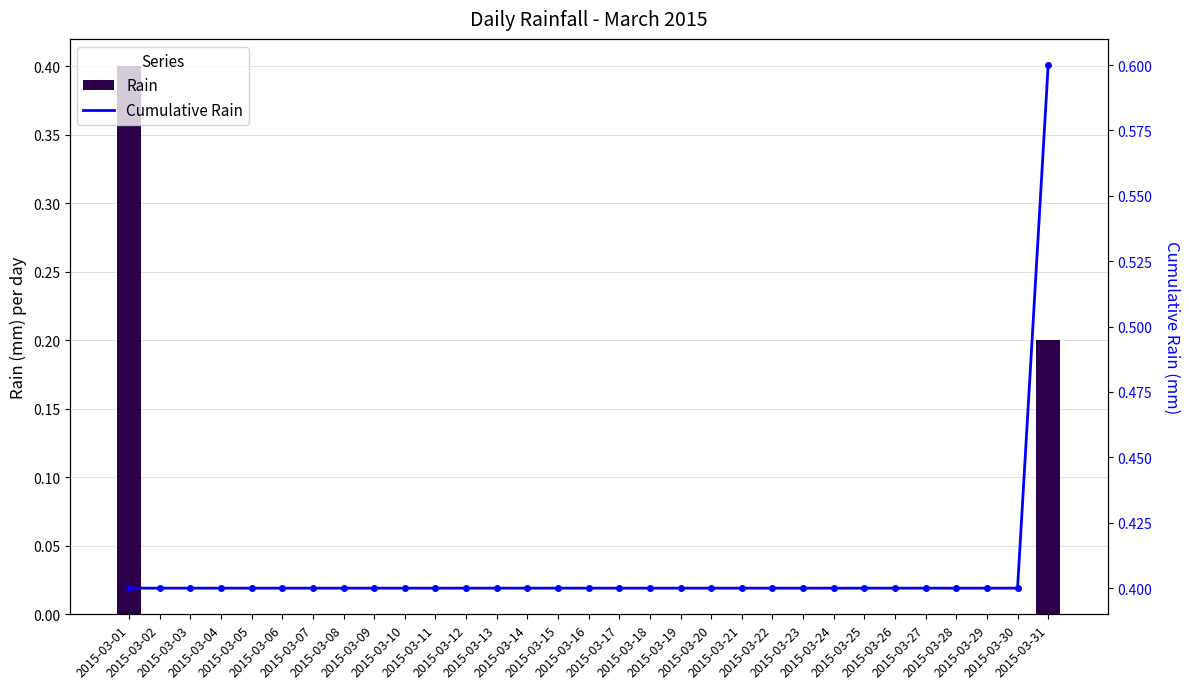

The value of Rain at 2015-03-14 is 0.0. True or false?

True